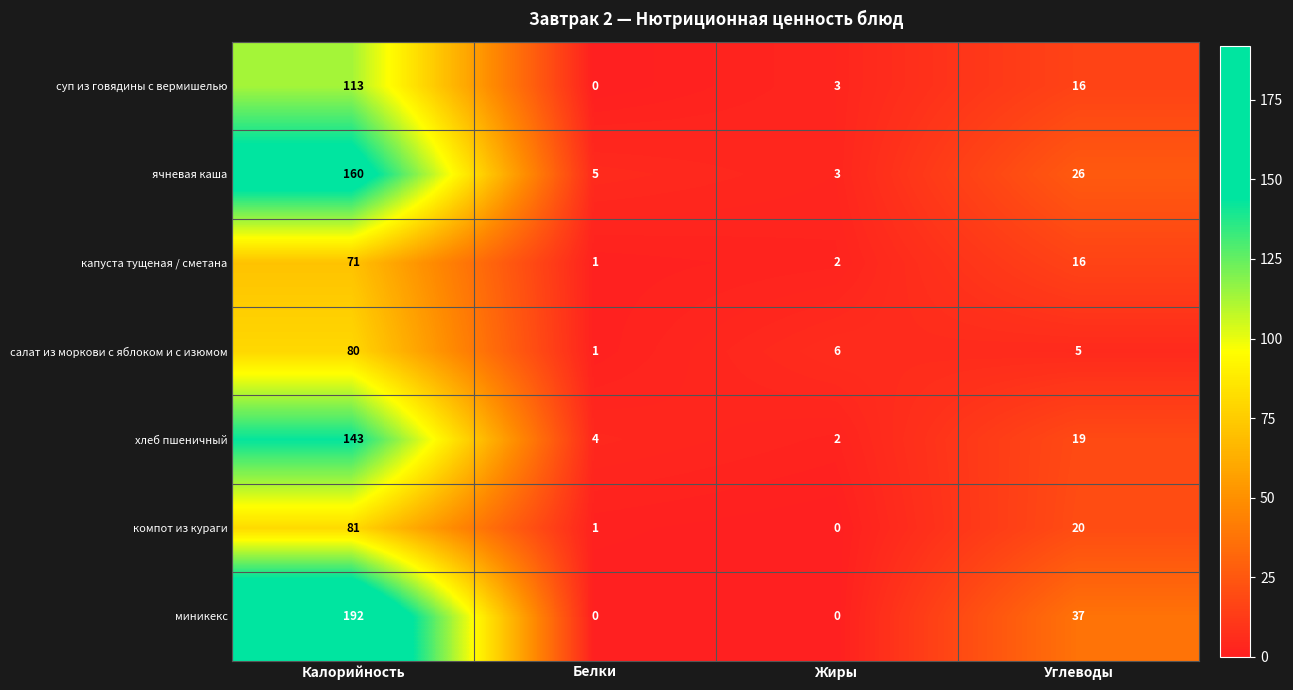

List the series in order of their peak value, highest first.

миникекс, ячневая каша, хлеб пшеничный, суп из говядины с вермишелью, компот из кураги, салат из моркови с яблоком и с изюмом, капуста тущеная / сметана